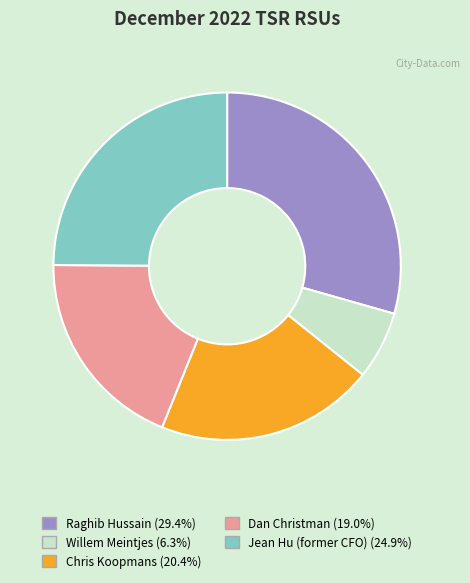

The Jean Hu (former CFO) slice represents 30% of the pie. True or false?

False